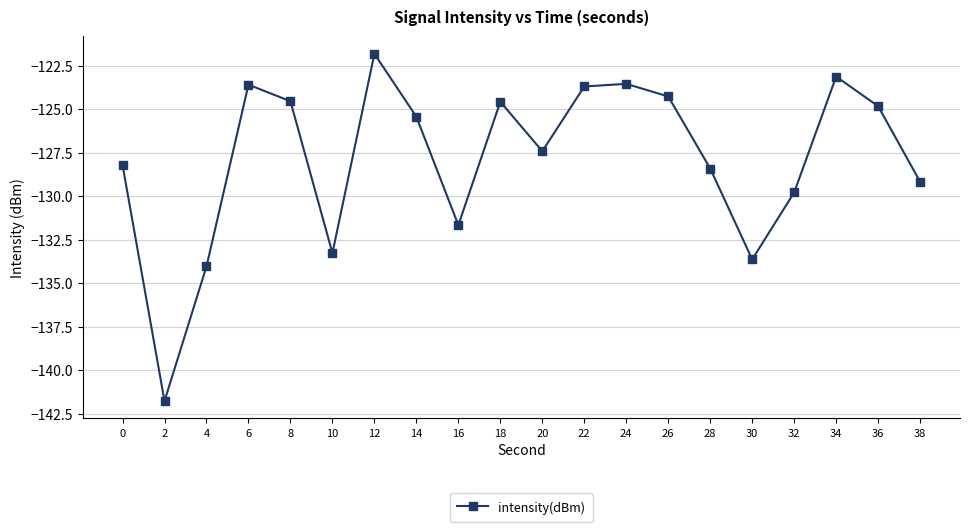

Where is the first local minimum?

2